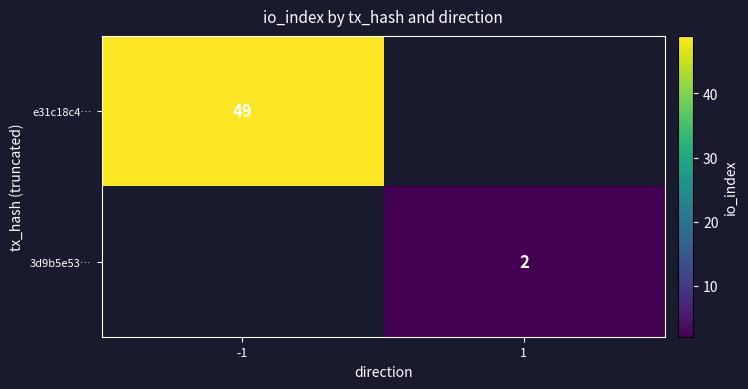

The value of e31c18c4… at -1 is 49. True or false?

True